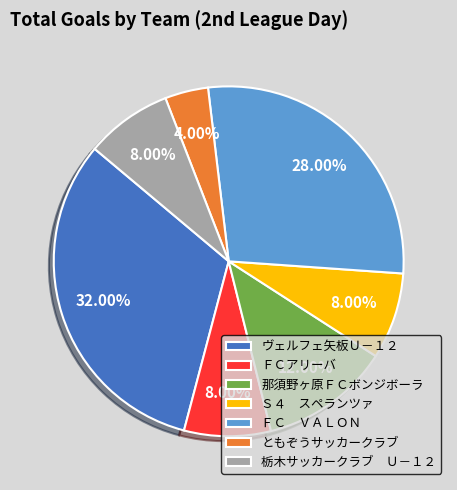

Between Ｓ４ スペランツァ and ＦＣ ＶＡＬＯＮ, which is larger?

ＦＣ ＶＡＬＯＮ